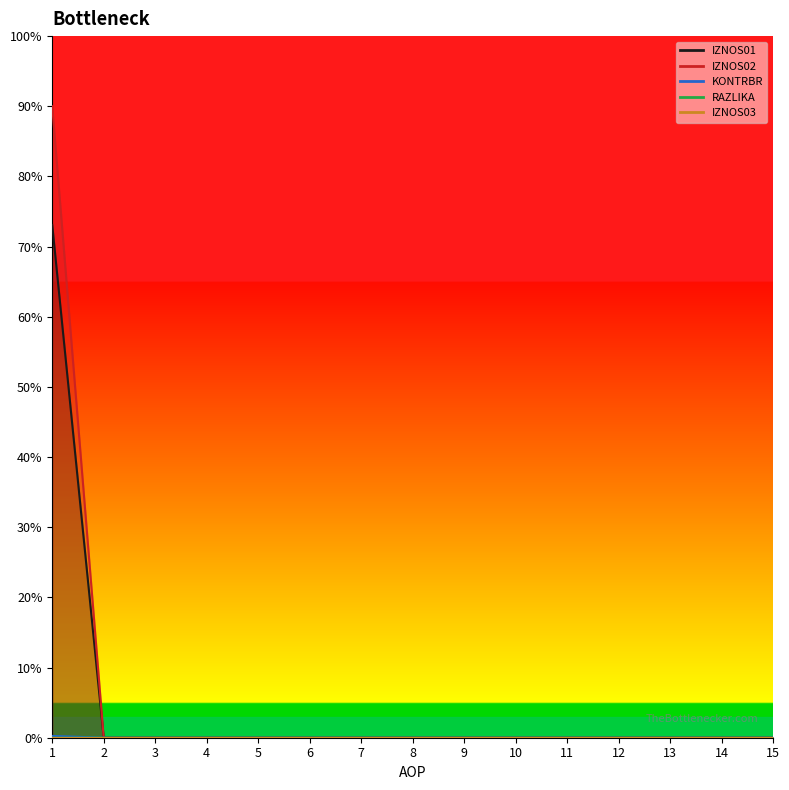

Which series changed the most between 2 and 12?

IZNOS01